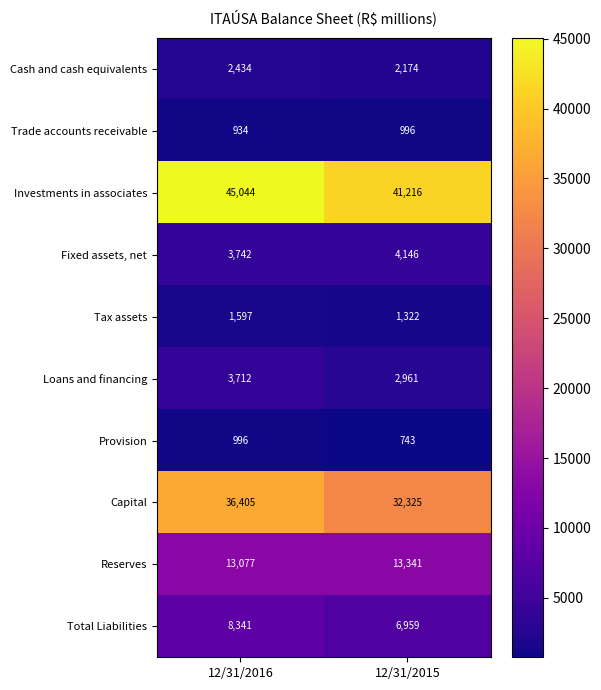

The Trade accounts receivable series shows 1464 at 12/31/2016. True or false?

False